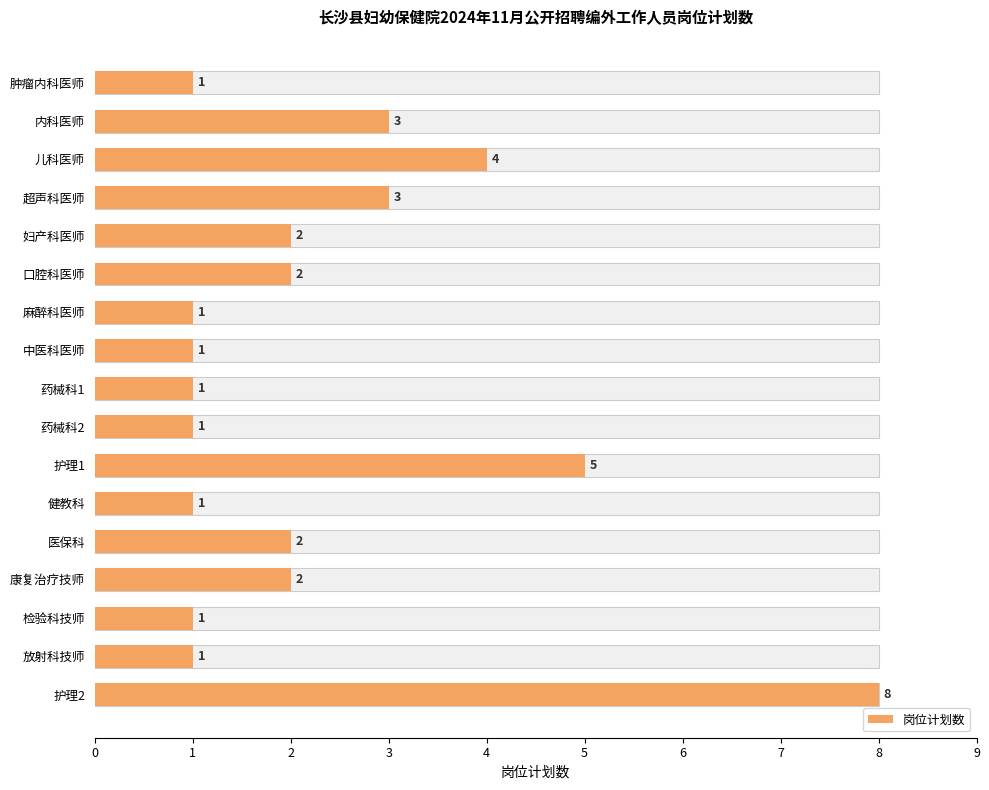

What is the smallest value displayed?

1